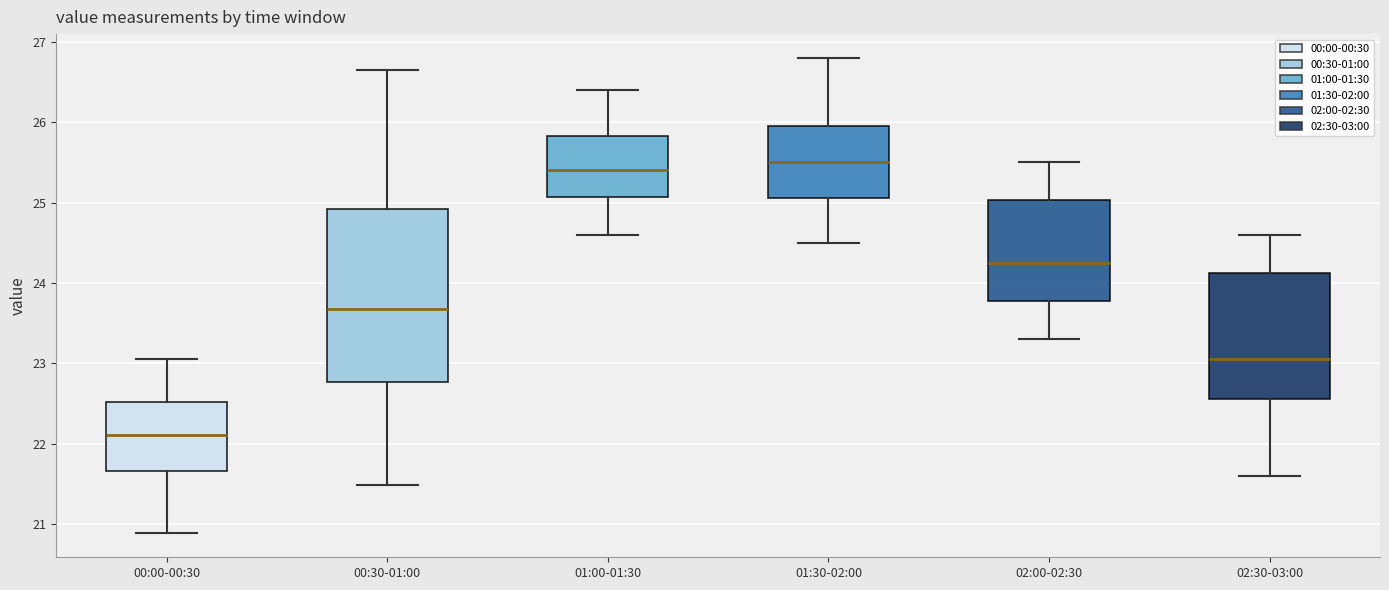

Where is the lower edge of the box for 00:00-00:30 on the y-axis? The values are not printed on the chart, so give them approximately, as read against the axis.

21.7